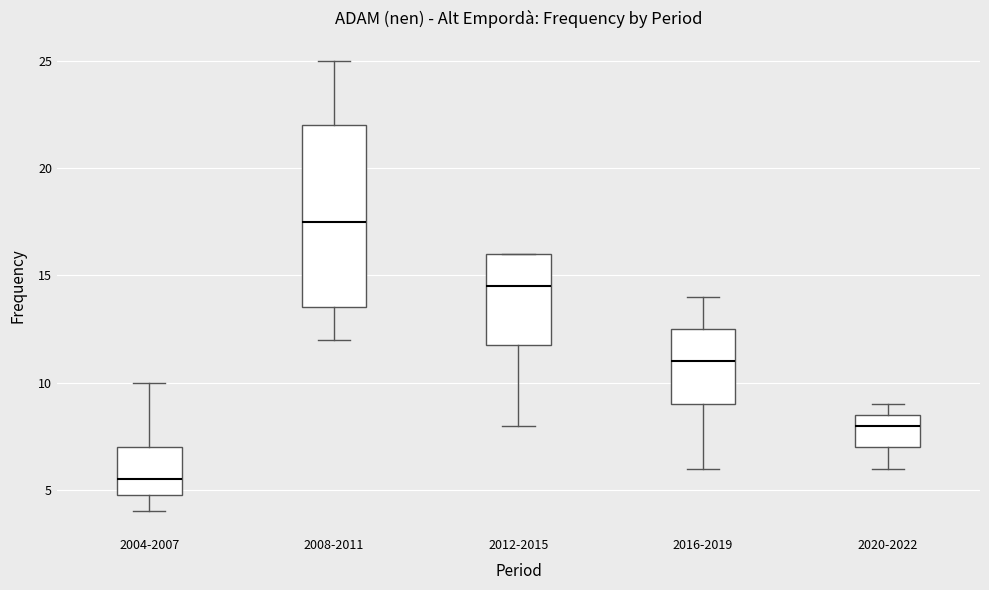

Reading left to right, transcribe this box plot: for each box, give where its median line is, the range the box spans, and where its two whiskers end, as read against the y-axis. The values are not printed on the chart, so give them approximately, as read against the axis.

2004-2007: median 5.5, box 5.0 to 7.0, whiskers 4.0 to 10.0
2008-2011: median 17.5, box 13.5 to 22.0, whiskers 12.0 to 25.0
2012-2015: median 14.5, box 12.0 to 16.0, whiskers 8.0 to 16.0
2016-2019: median 11.0, box 9.0 to 12.5, whiskers 6.0 to 14.0
2020-2022: median 8.0, box 7.0 to 8.5, whiskers 6.0 to 9.0